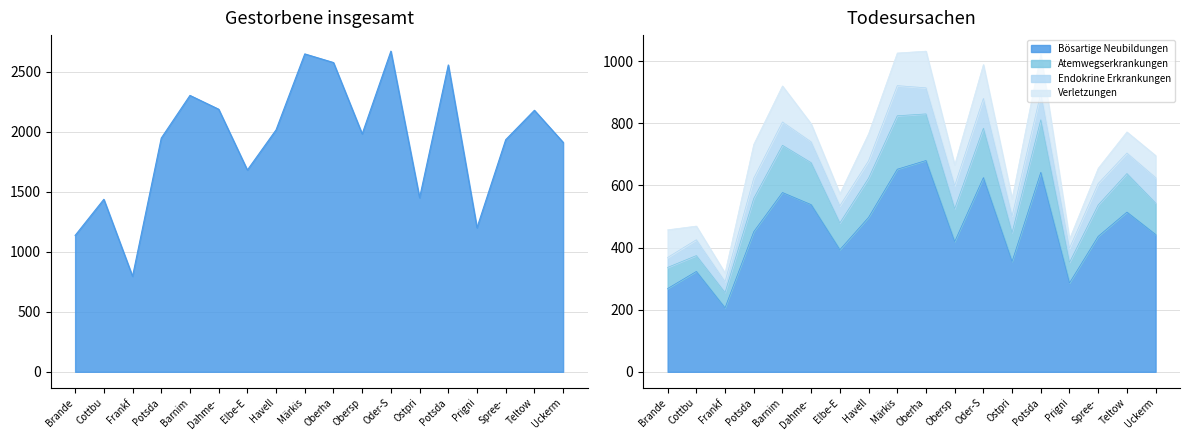

Which has a higher value, Uckerm or Dahme-?

Dahme-